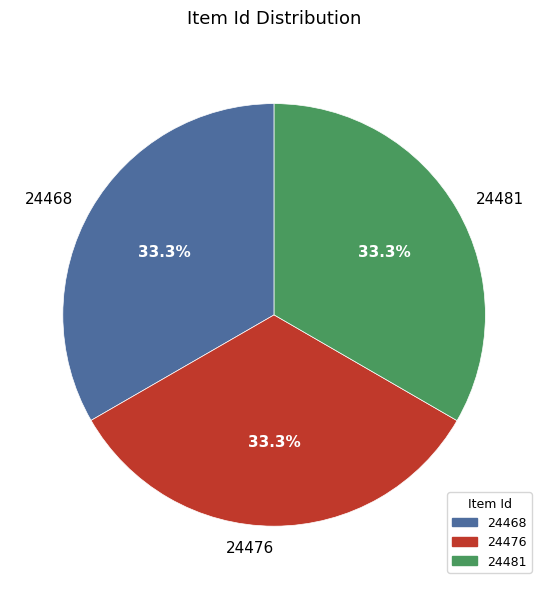

Is it true that 24468 is 33% of the pie?

True